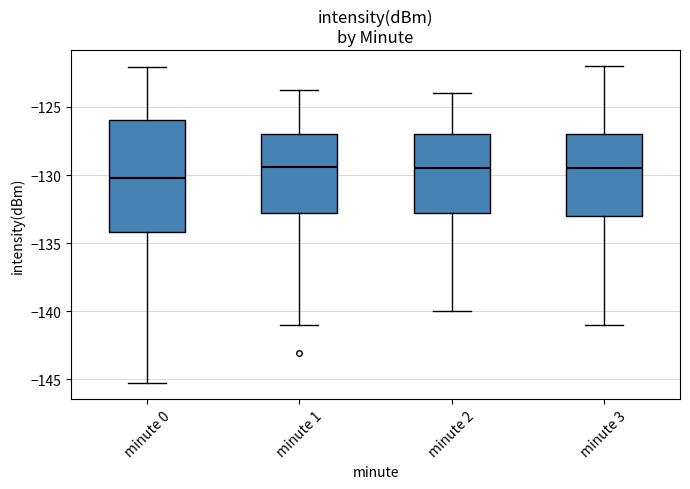

Which box has the lowest median line?

minute 0